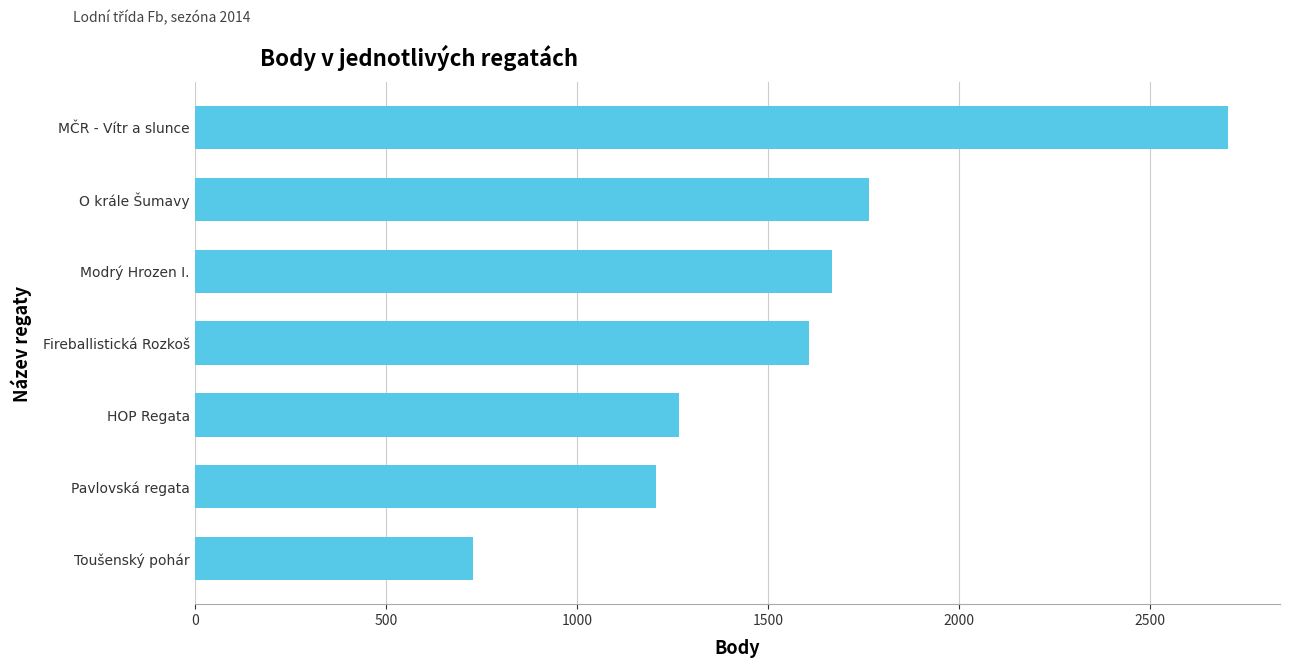

Rank the categories by value from highest to lowest.

MČR - Vítr a slunce, O krále Šumavy, Modrý Hrozen I., Fireballistická Rozkoš, HOP Regata, Pavlovská regata, Toušenský pohár